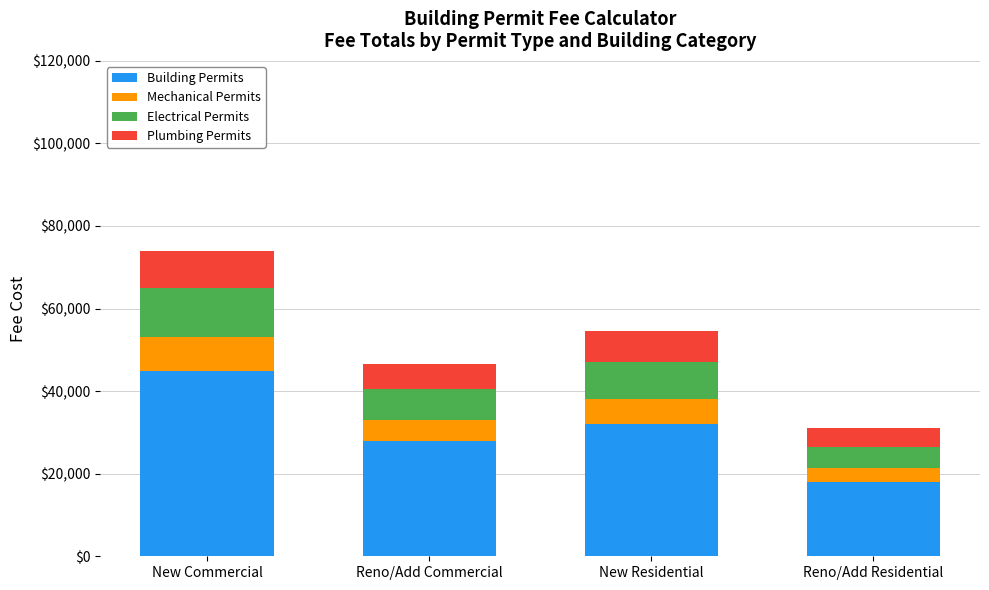

How many bars are there in total?

4